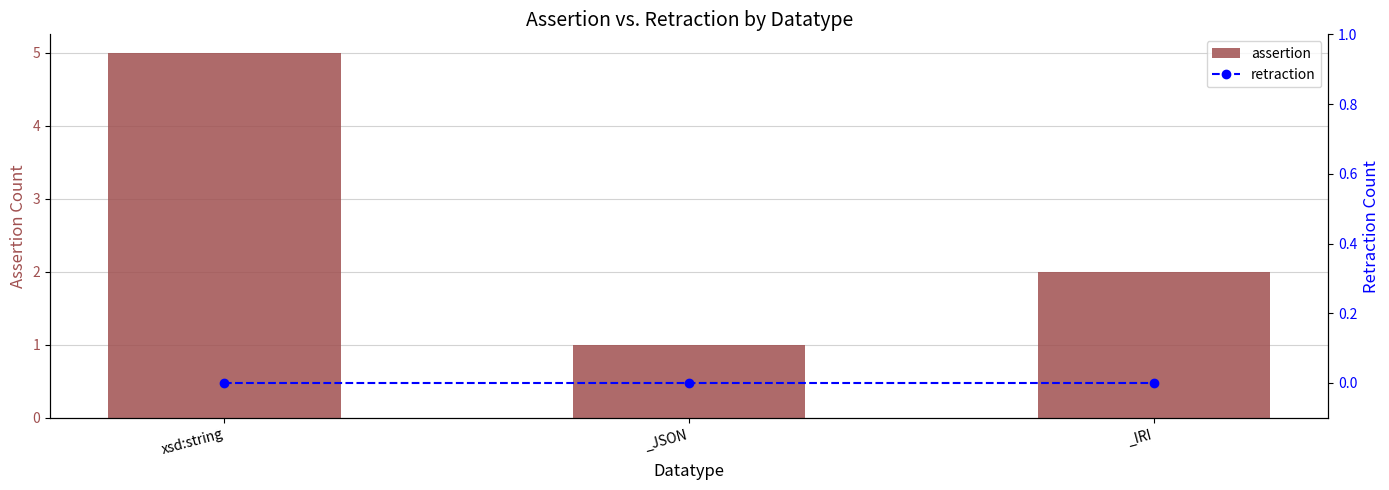

Rank the categories by retraction value from lowest to highest.

xsd:string, _JSON, _IRI